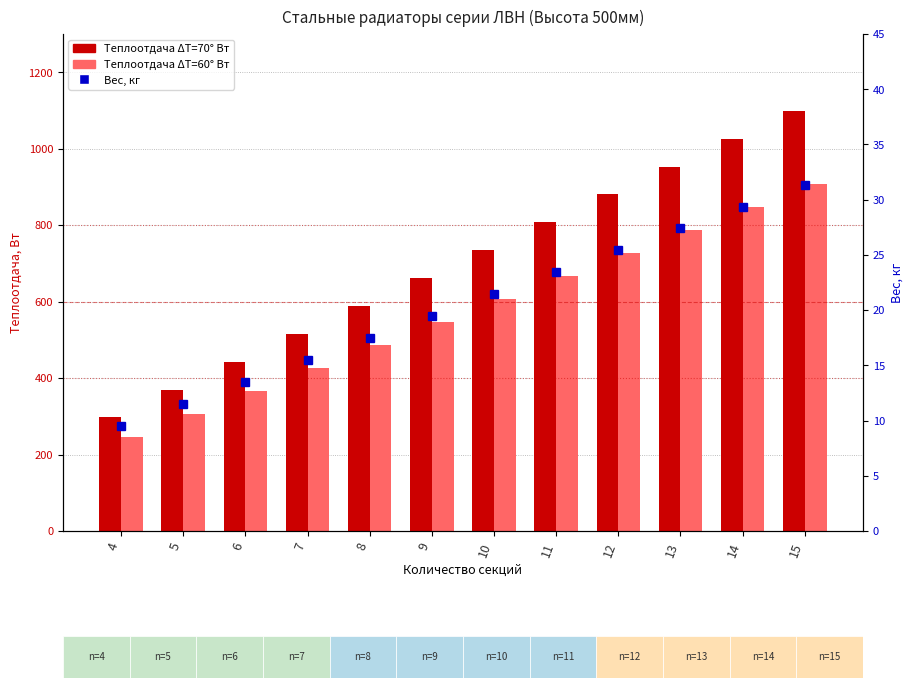

Which has a higher value, 14 or 8?

14